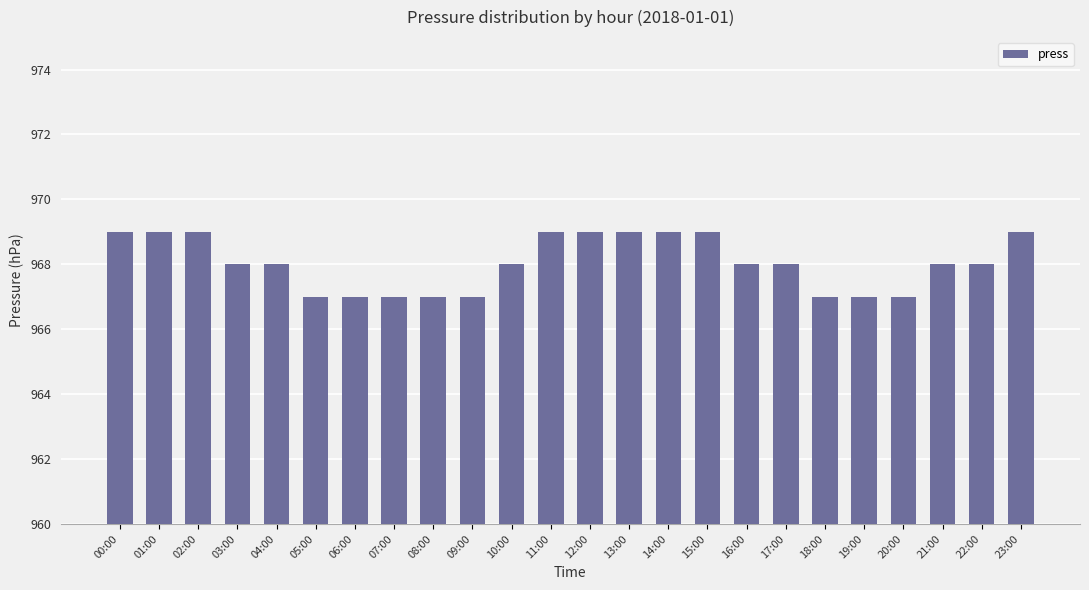

What is the sum of all values?

23233